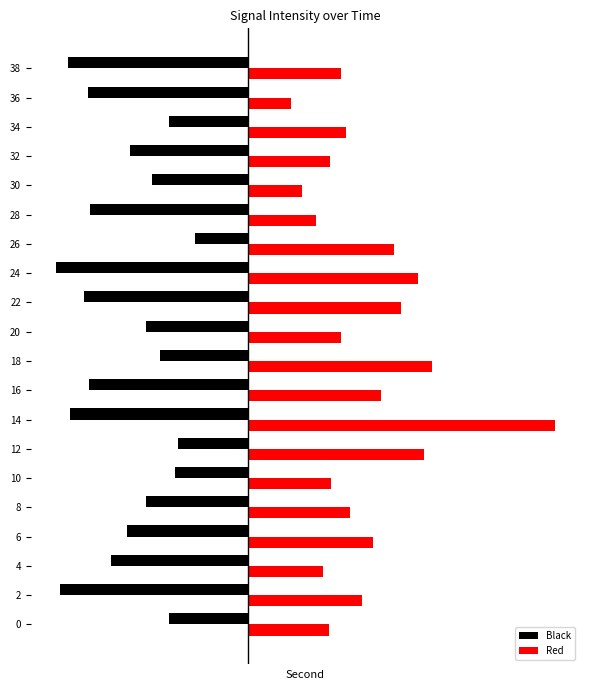

At how many categories does at least one series exceed 2?

20